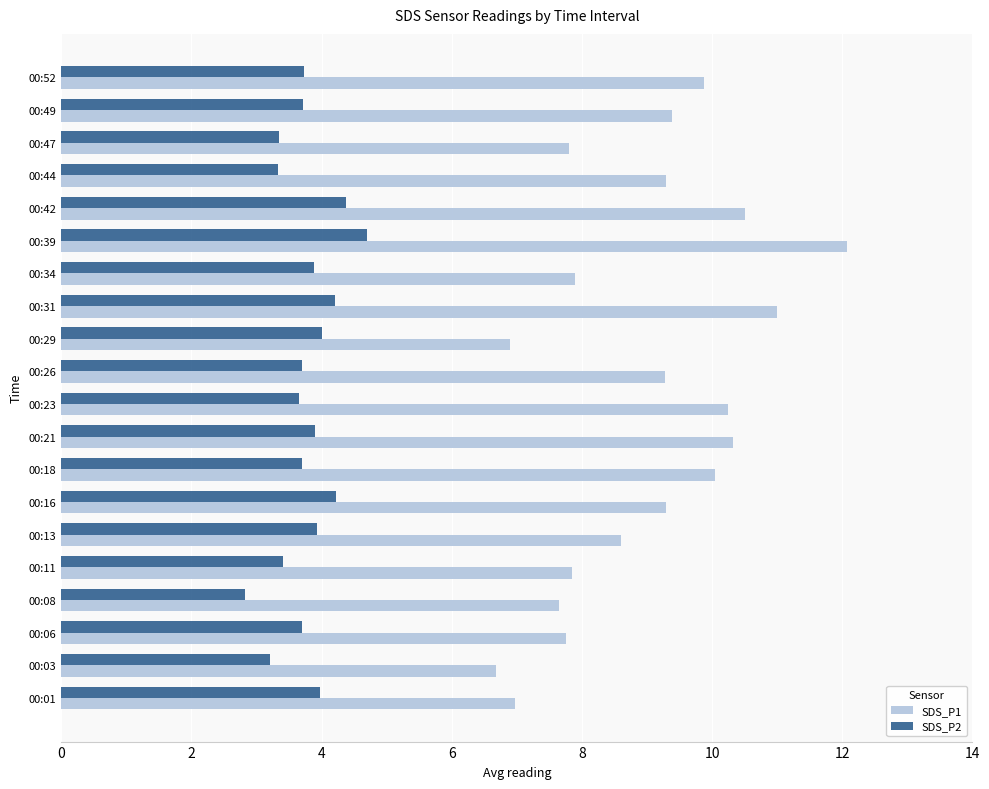

List the series in order of their peak value, highest first.

SDS_P1, SDS_P2